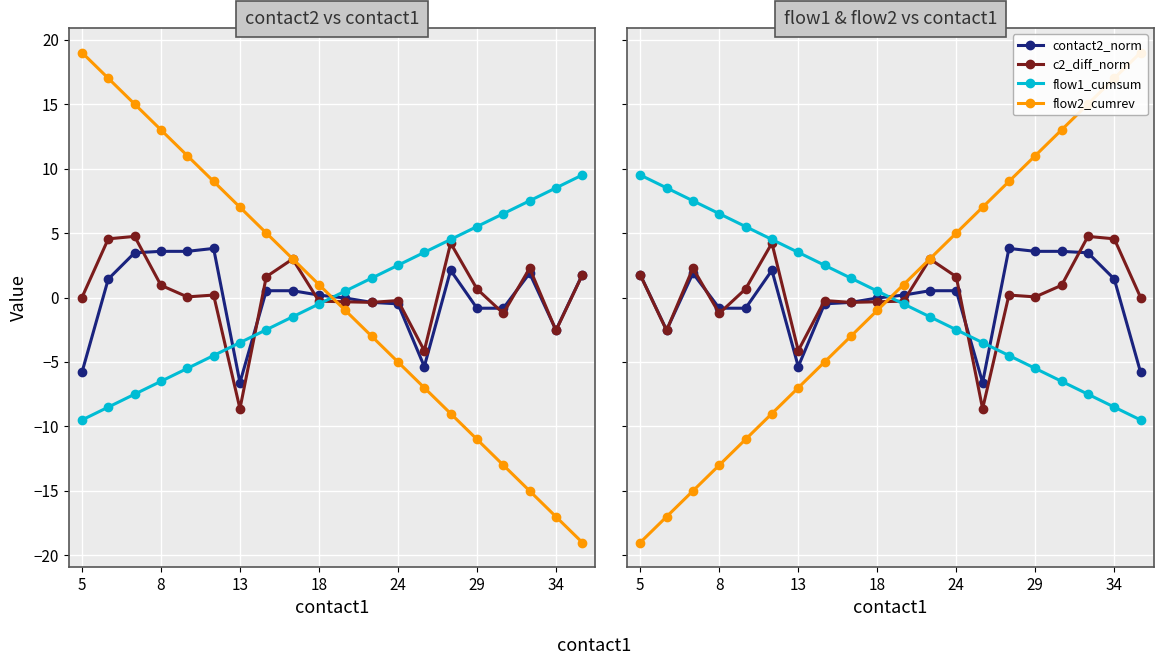

Rank the series by their maximum value, from highest to lowest.

flow2_cumrev, flow1_cumsum, c2_diff_norm, contact2_norm